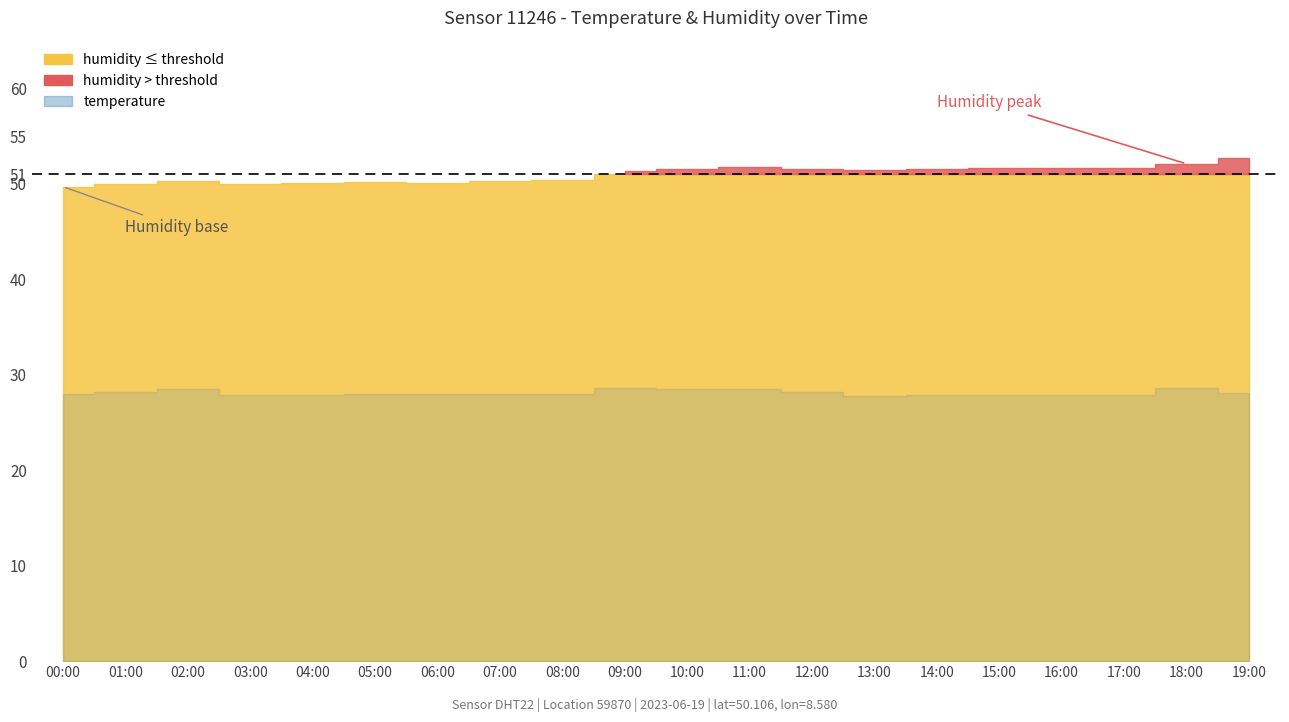

What is the sum of the temperature values at 06:00 and 17:00?

55.9